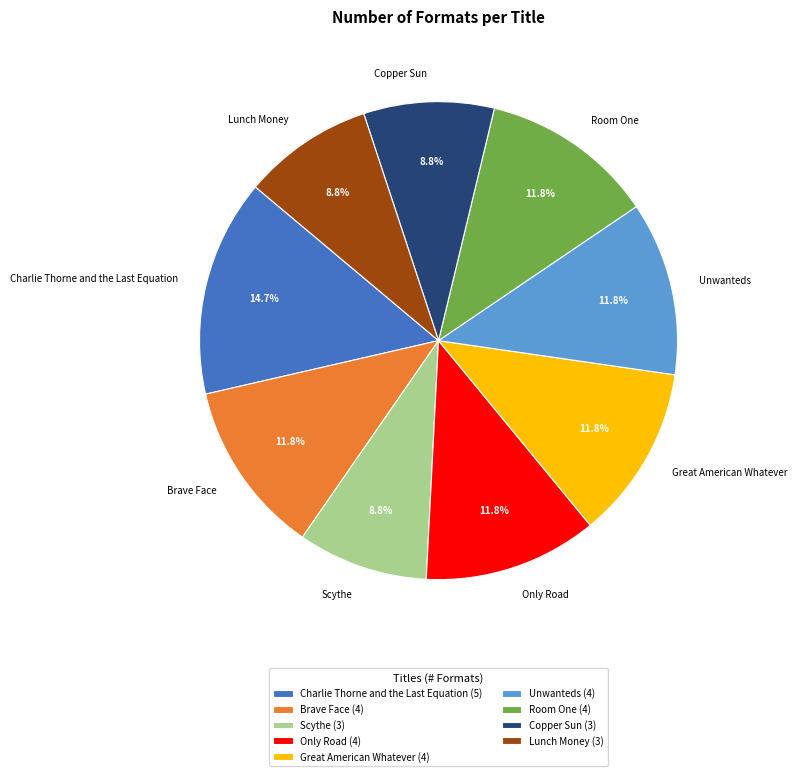

What portion of the pie excludes Only Road?

88.2%